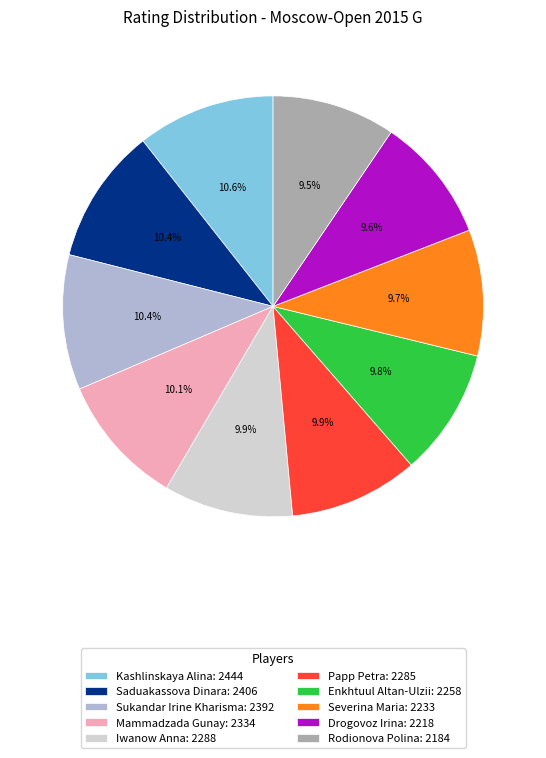

How many segments does this pie chart have?

10